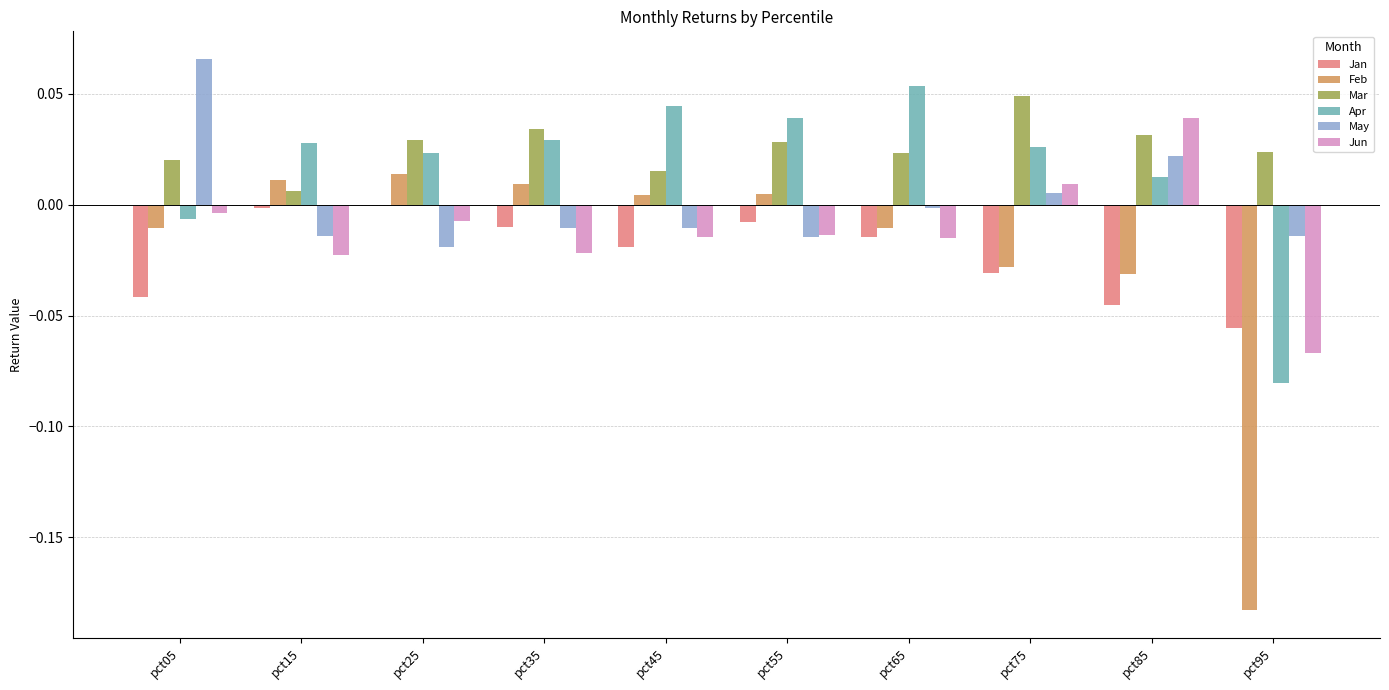

Which series has the largest total across all categories?

Mar